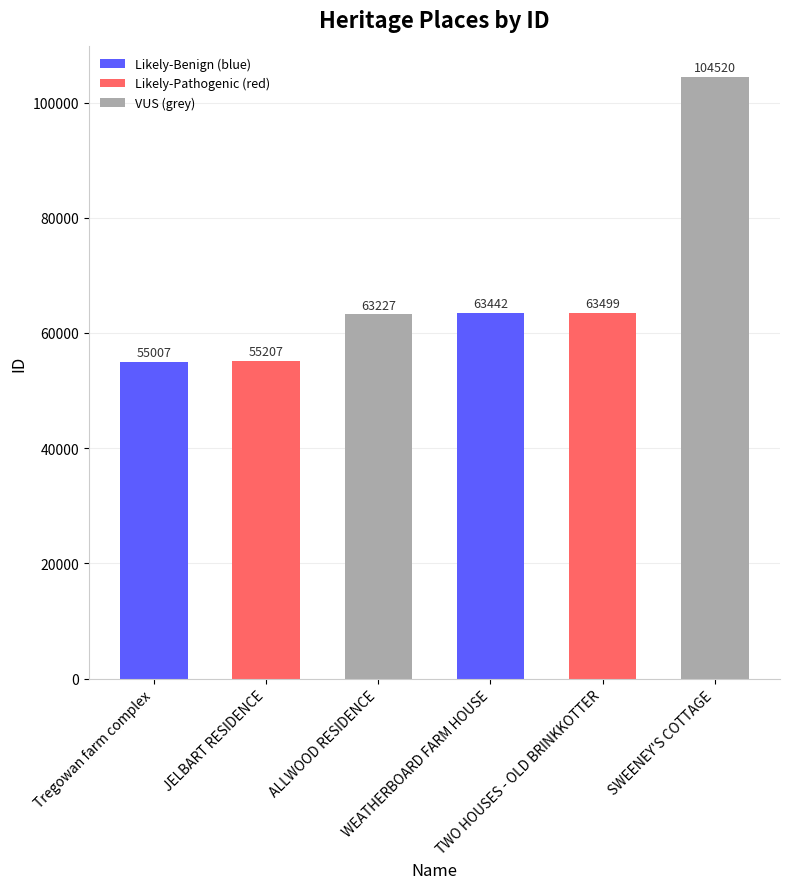

What is the maximum value shown in the chart?

104520